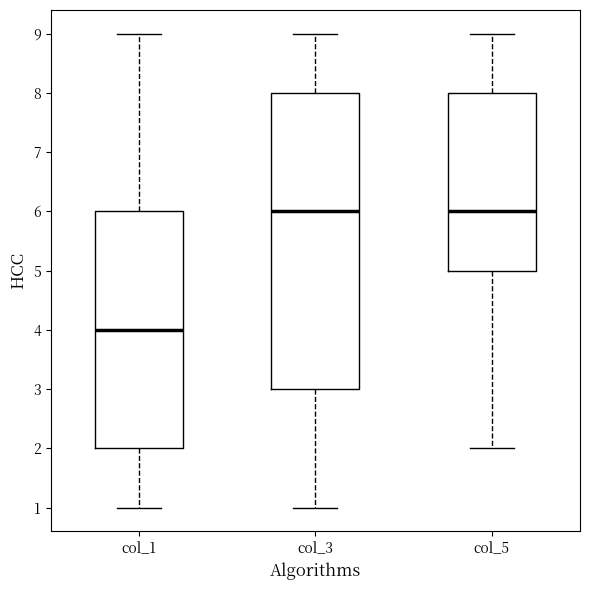

Where does the lower whisker of the box for col_3 end on the y-axis? The values are not printed on the chart, so give them approximately, as read against the axis.

1